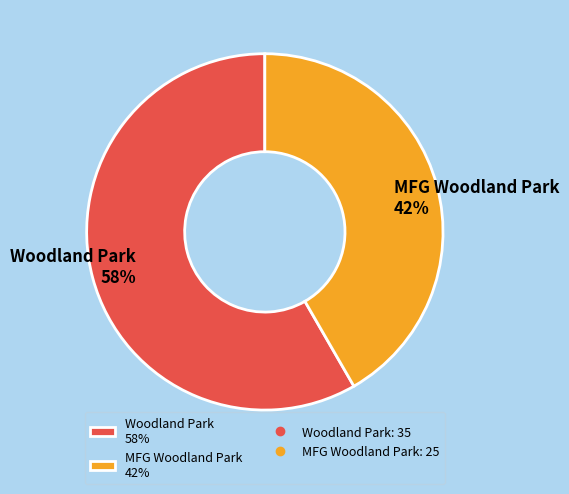

Does any single category account for the majority?

Yes